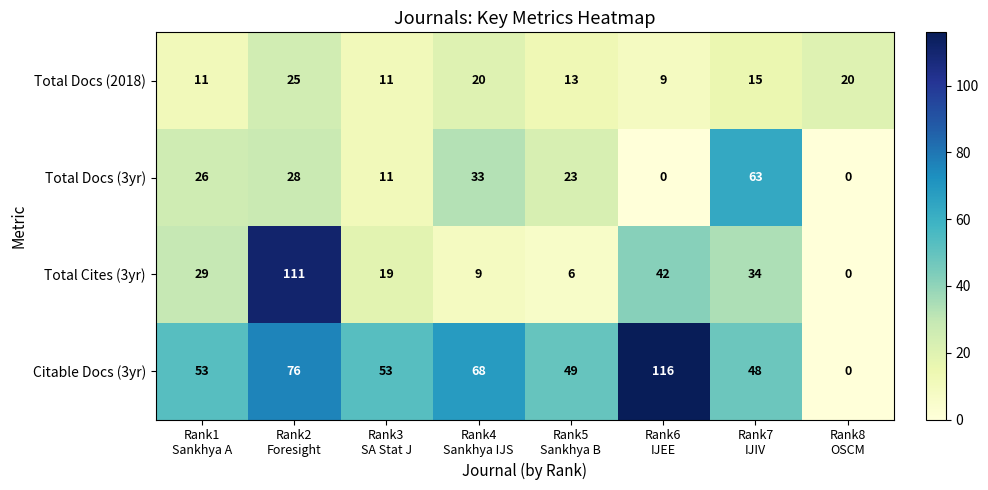

What is the difference between the maximum and second lowest values in the Total Docs (2018) series?

14